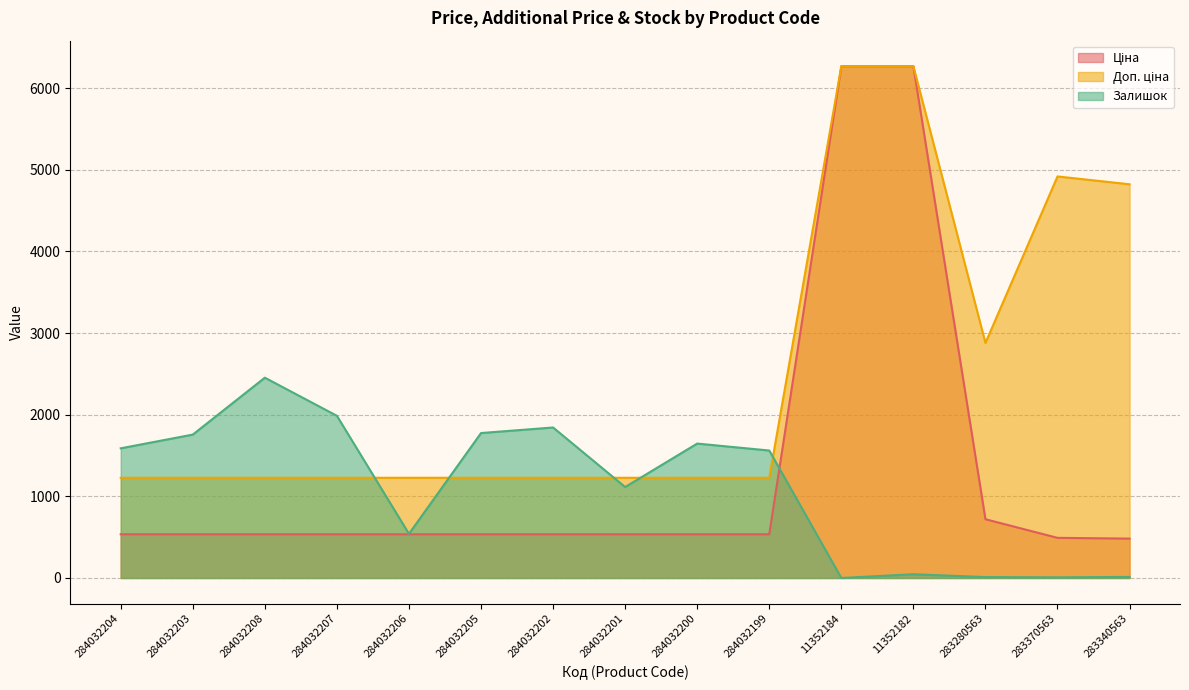

What is the label of the 12th point from the right?

284032207